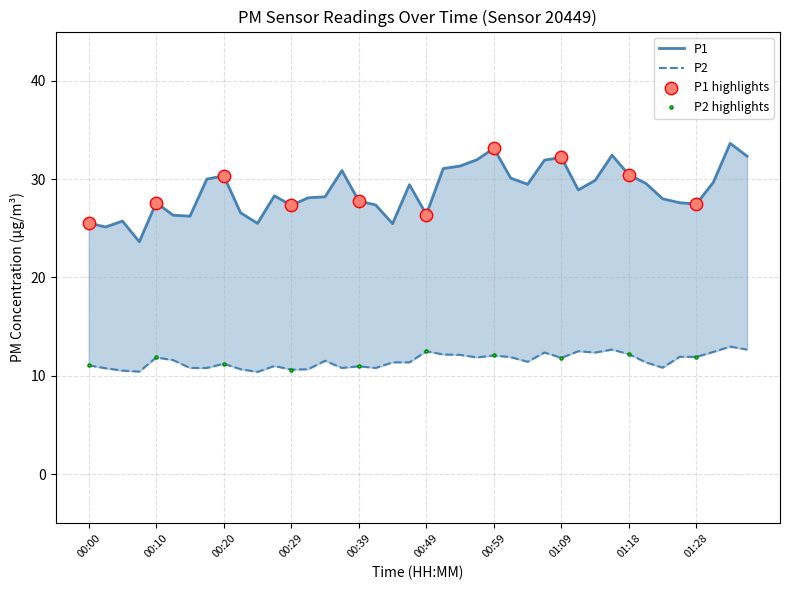

At which category is the sum across all series the highest?

01:33